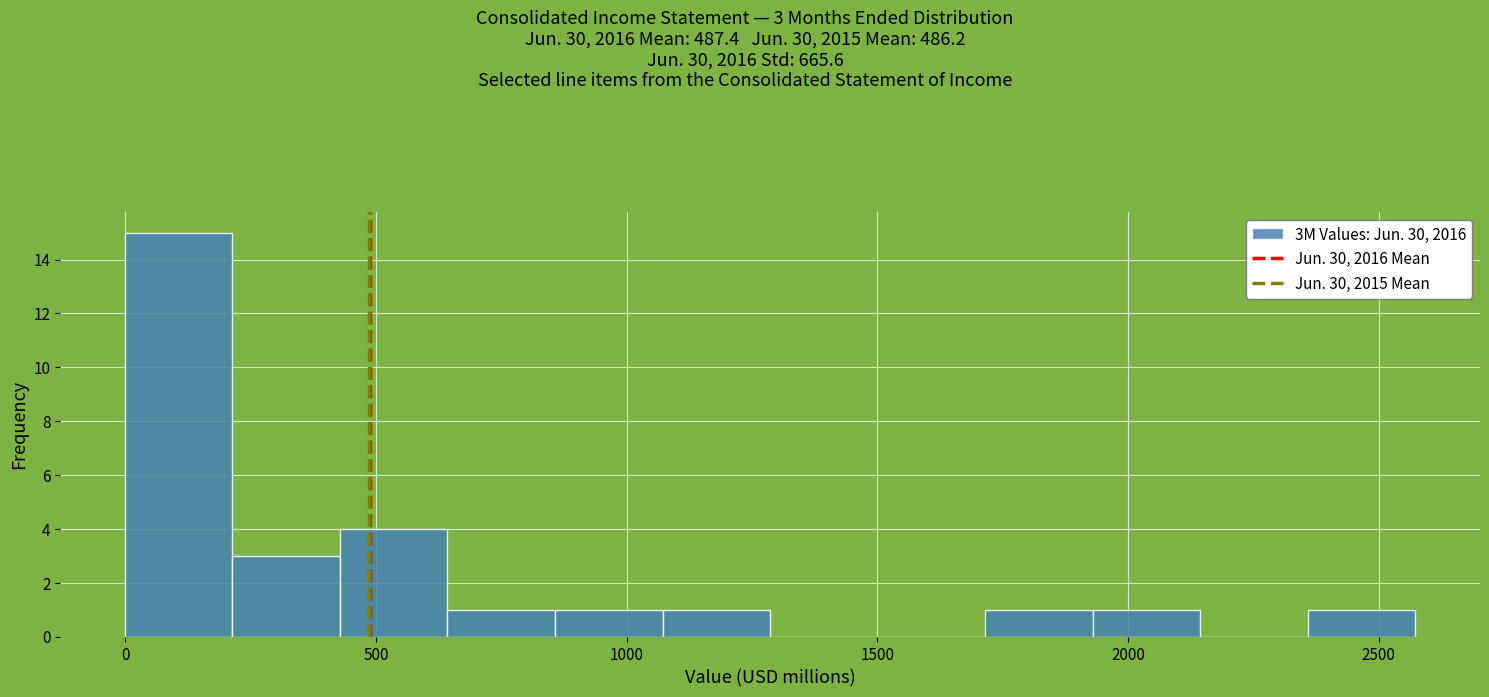

Over which range of the x-axis is the bar tallest?

0 to 200